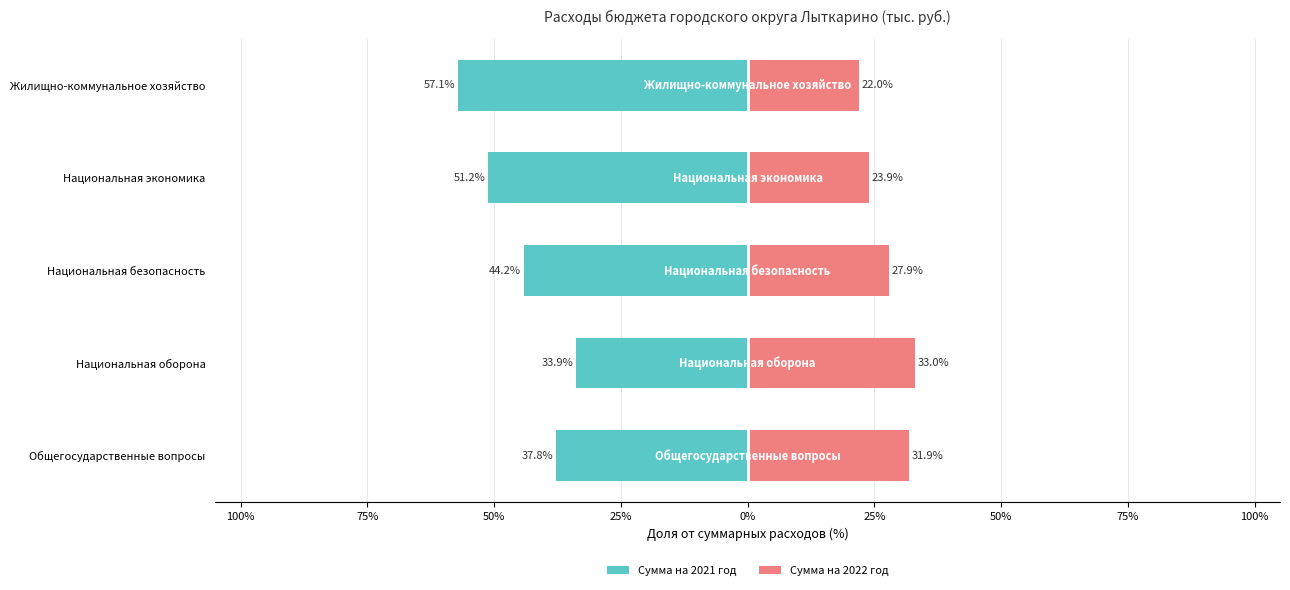

Is it true that Сумма на 2022 год equals 33.3 at Национальная экономика?

False